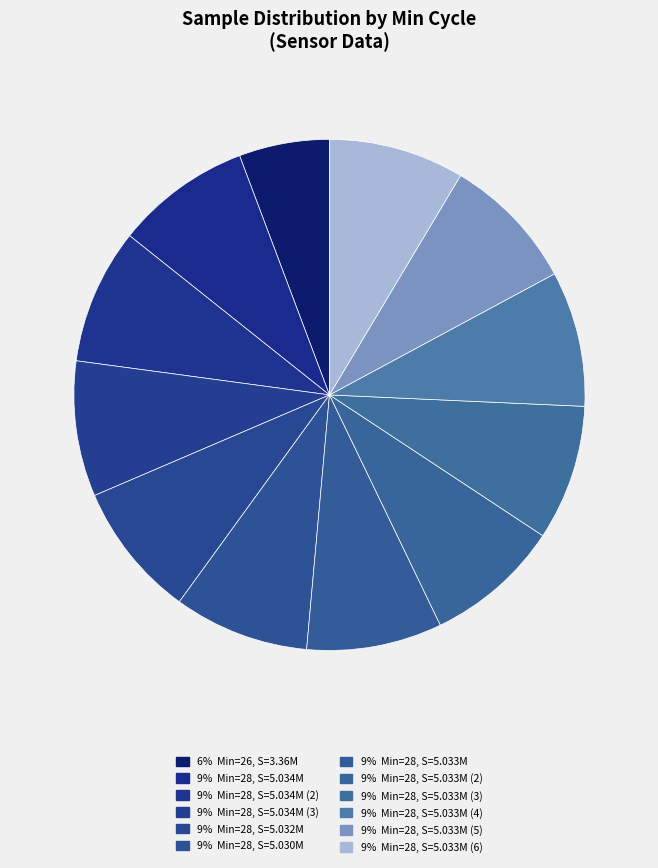

Which category has the smallest portion of the pie?

6% Min=26, S=3.36M